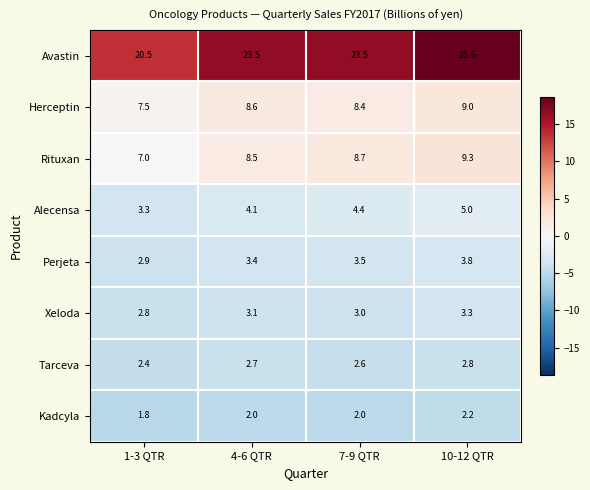

What is the highest value of the Rituxan series?

9.3